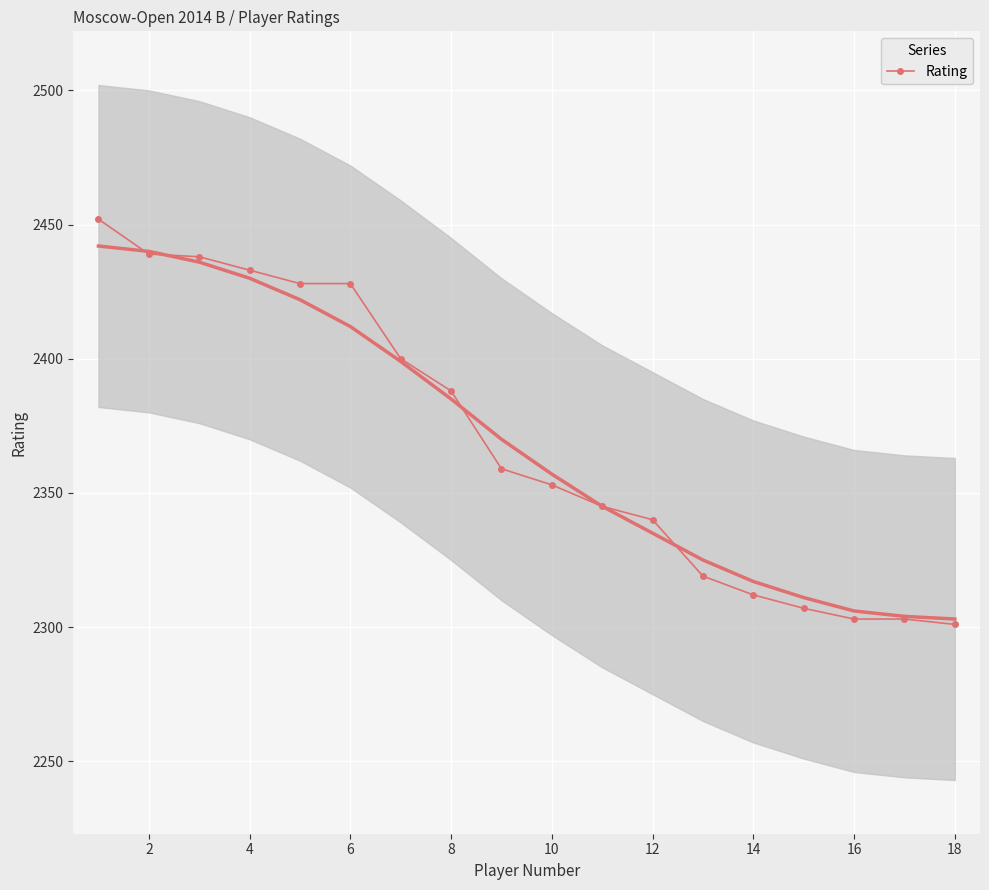

What is the maximum value for Rating?

2452